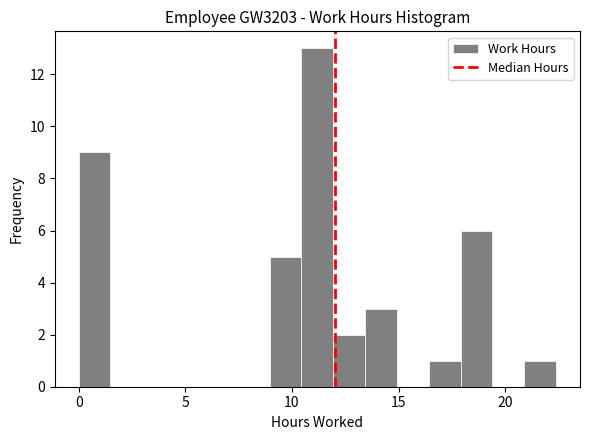

Read against the x-axis, roughly where is the centre of the tallest bar?

11.0